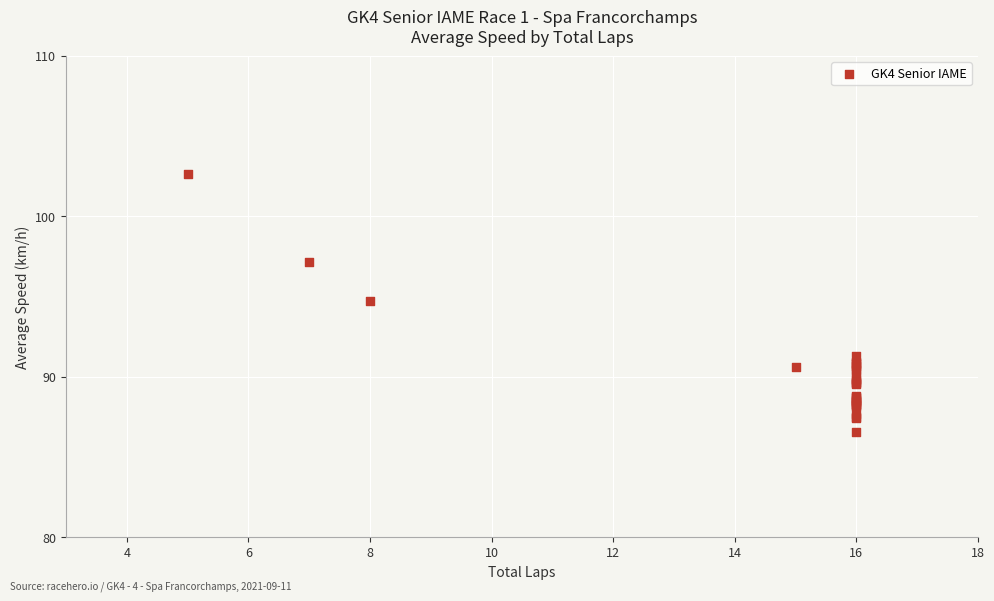

What Y value in the scatter plot is closest to 94?

94.7